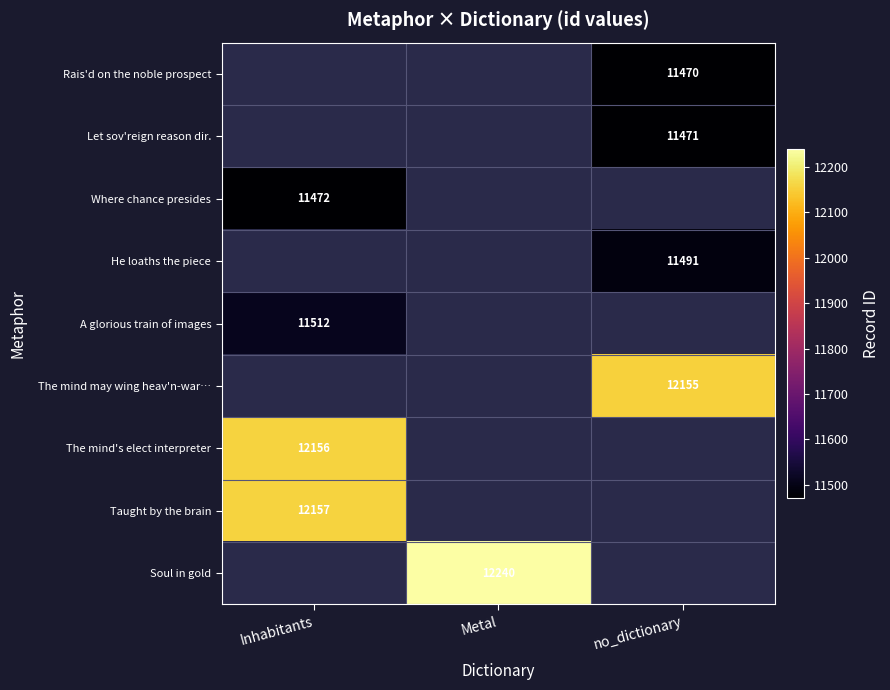

Is it true that Rais'd on the noble prospect equals 3635 at no_dictionary?

False